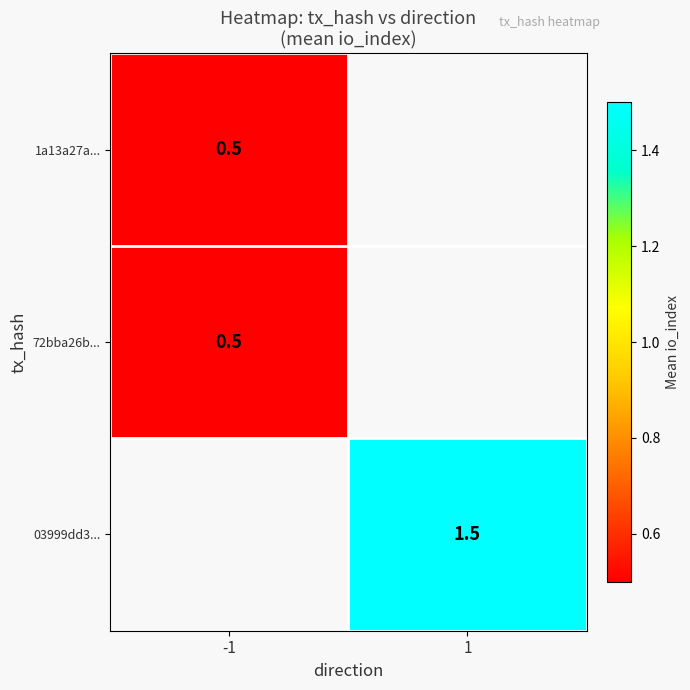

At how many categories does at least one series exceed 1?

1